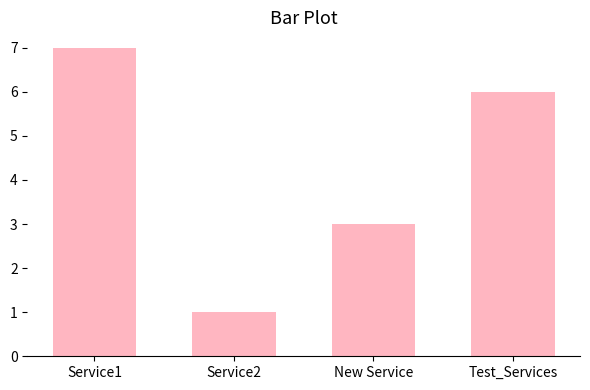

What is the difference between the maximum and second lowest values?

4